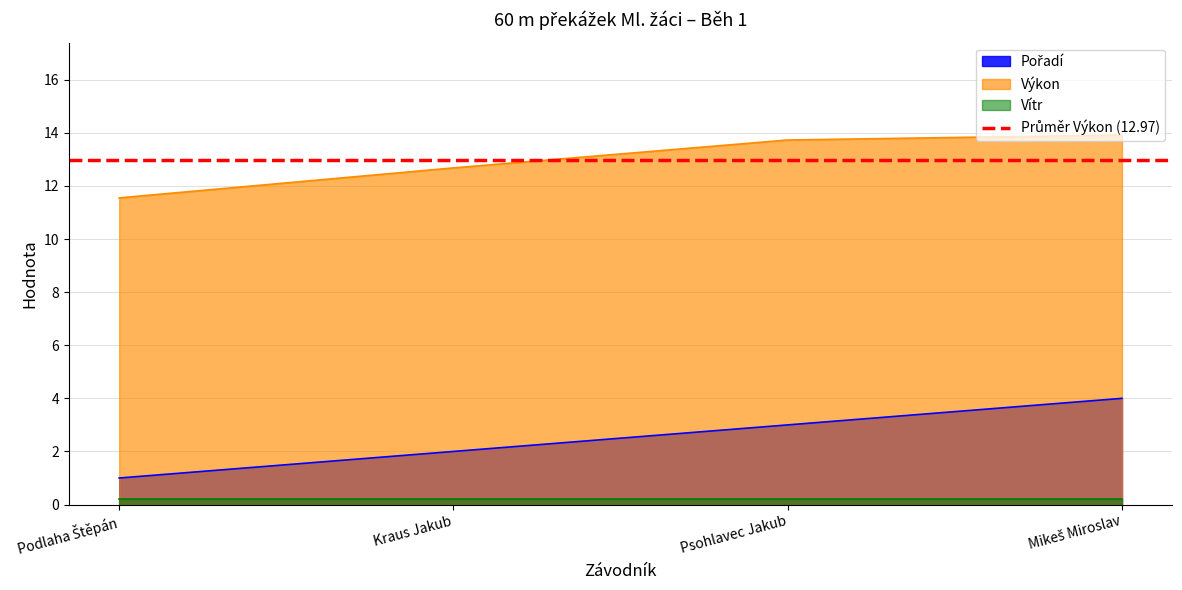

What is the label of the 3rd point from the left?

Psohlavec Jakub